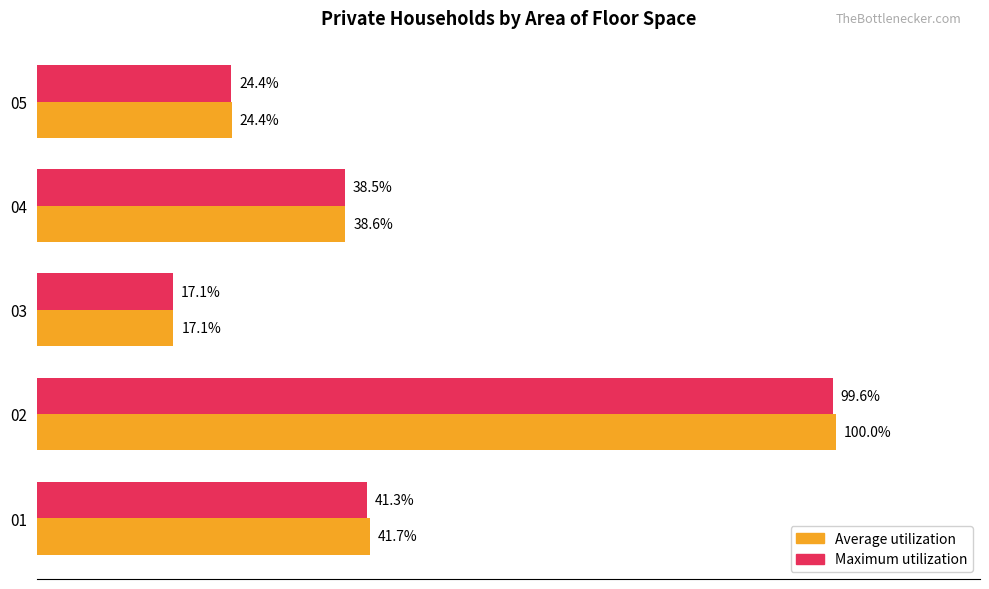

What are all the series names shown in the legend?

Average utilization, Maximum utilization